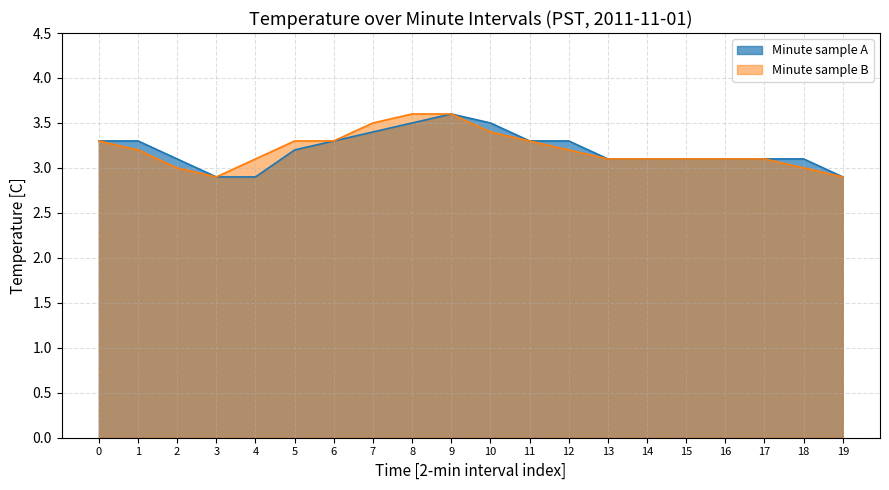

The Minute sample B series shows 4.4 at 1. True or false?

False